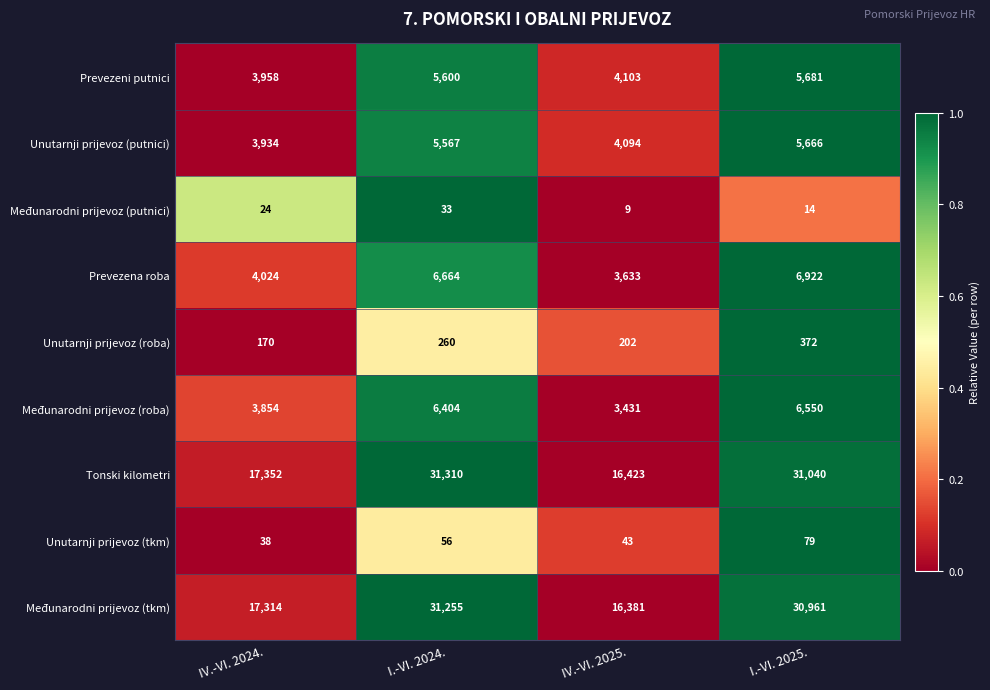

Which series has the widest spread of values?

Tonski kilometri